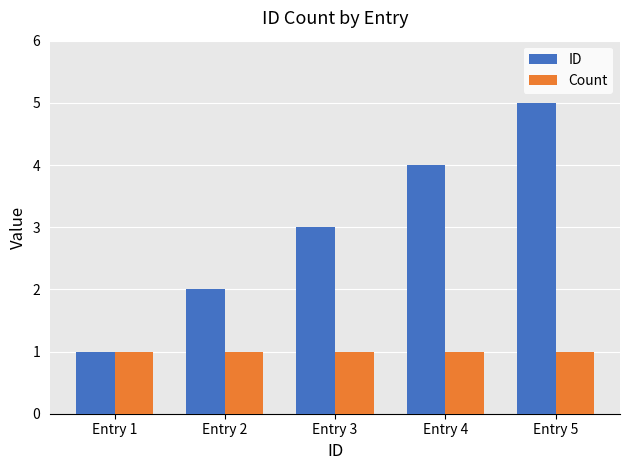

At which category does the chart reach its peak across all series?

Entry 5